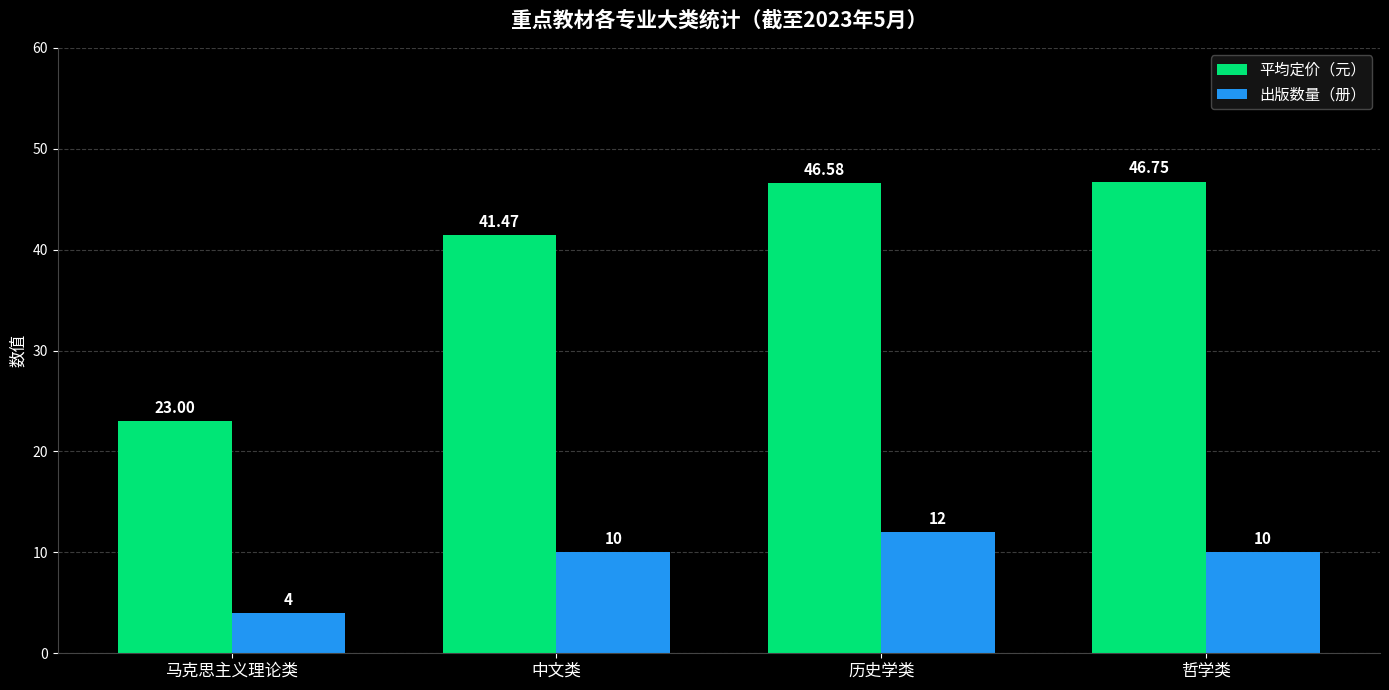

Which series has the largest total across all categories?

平均定价（元）